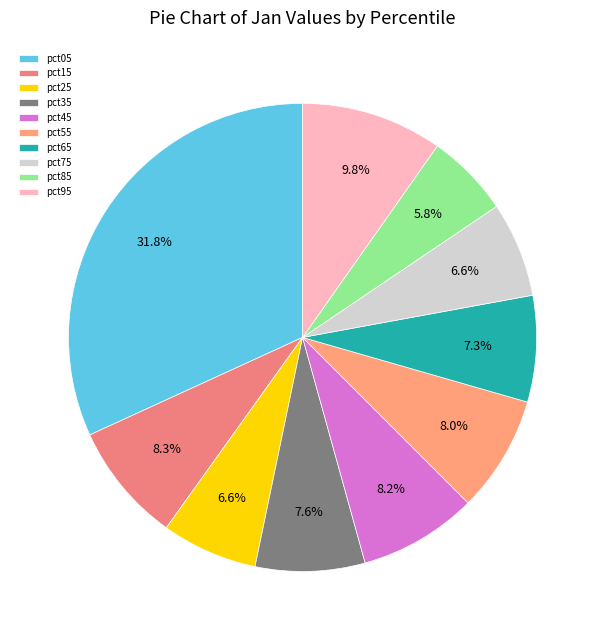

The pct45 slice represents 8% of the pie. True or false?

True